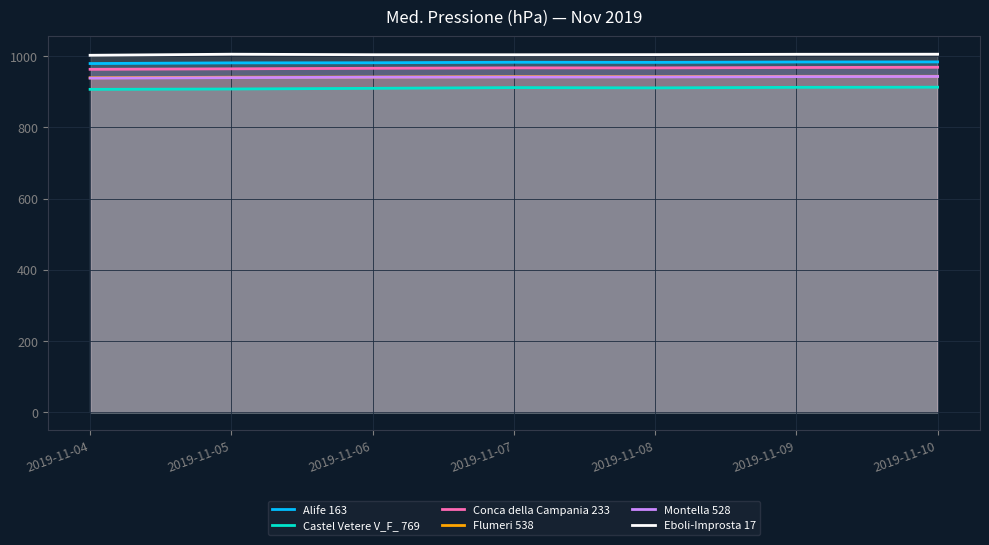

How many values in the Montella 528 series exceed 941?

5